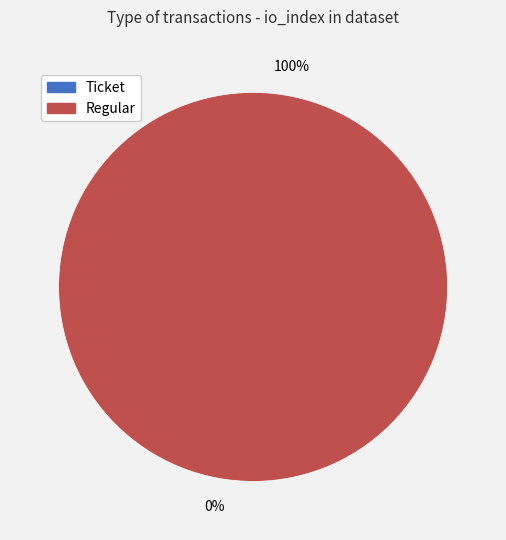

Does Ticket represent more than half of the total?

No